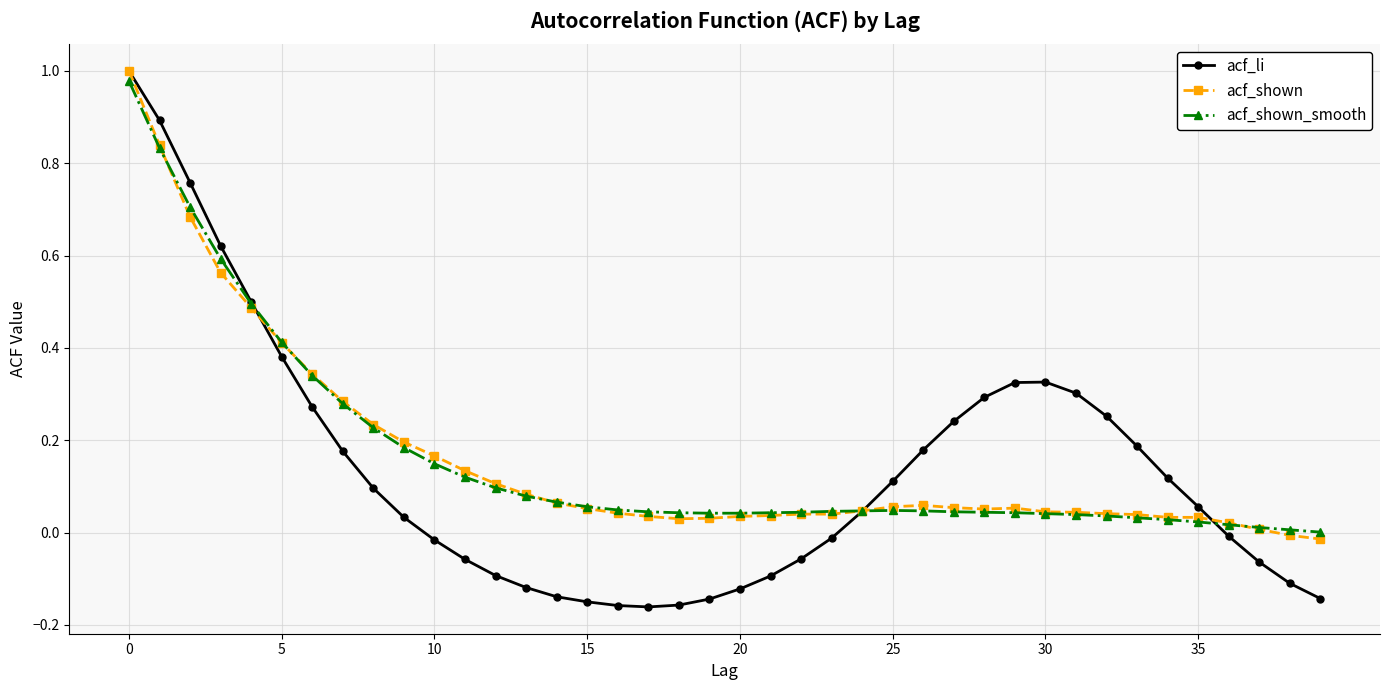

Which series has the widest spread of values?

acf_li